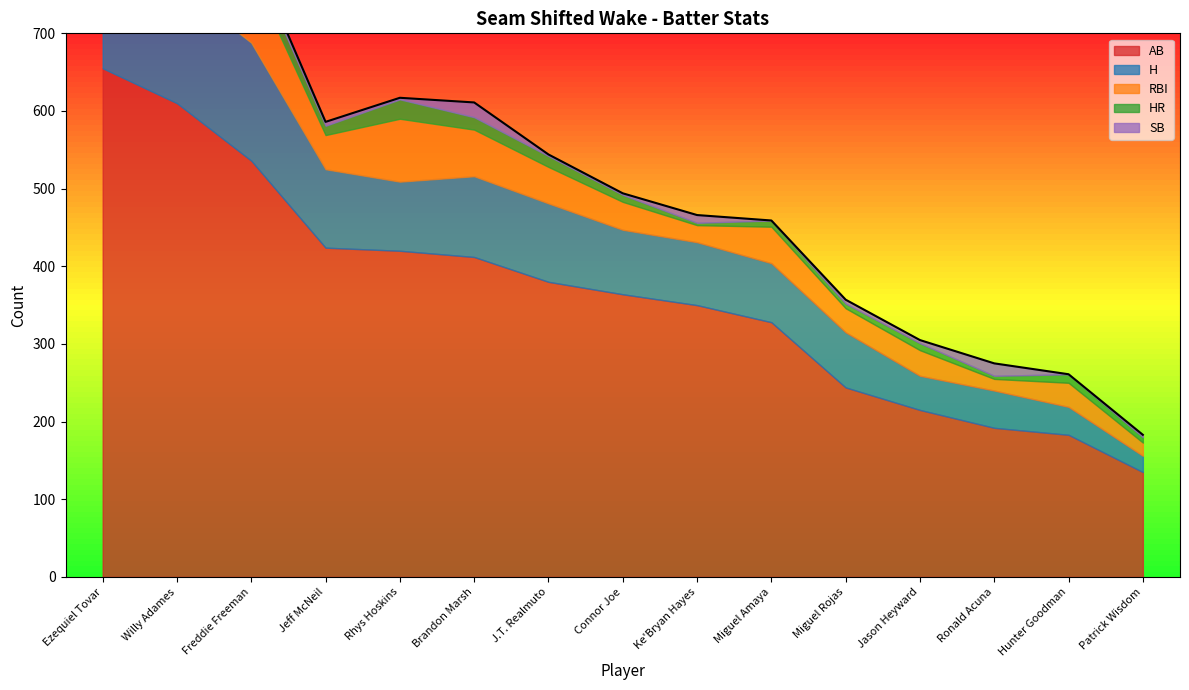

How many lines are shown in the chart?

5